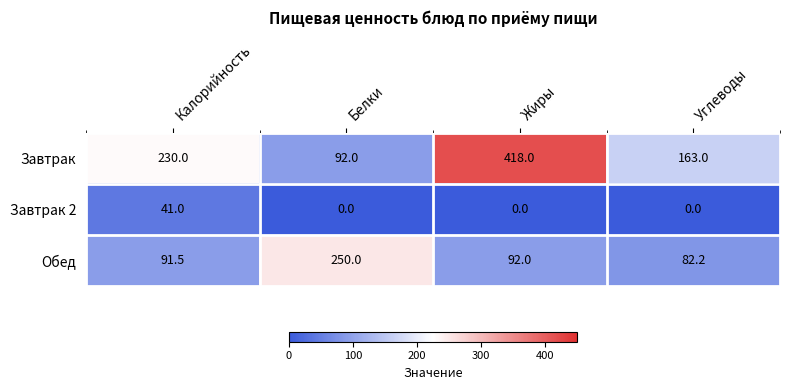

At Углеводы, list the series in order from smallest to largest.

Завтрак 2, Обед, Завтрак